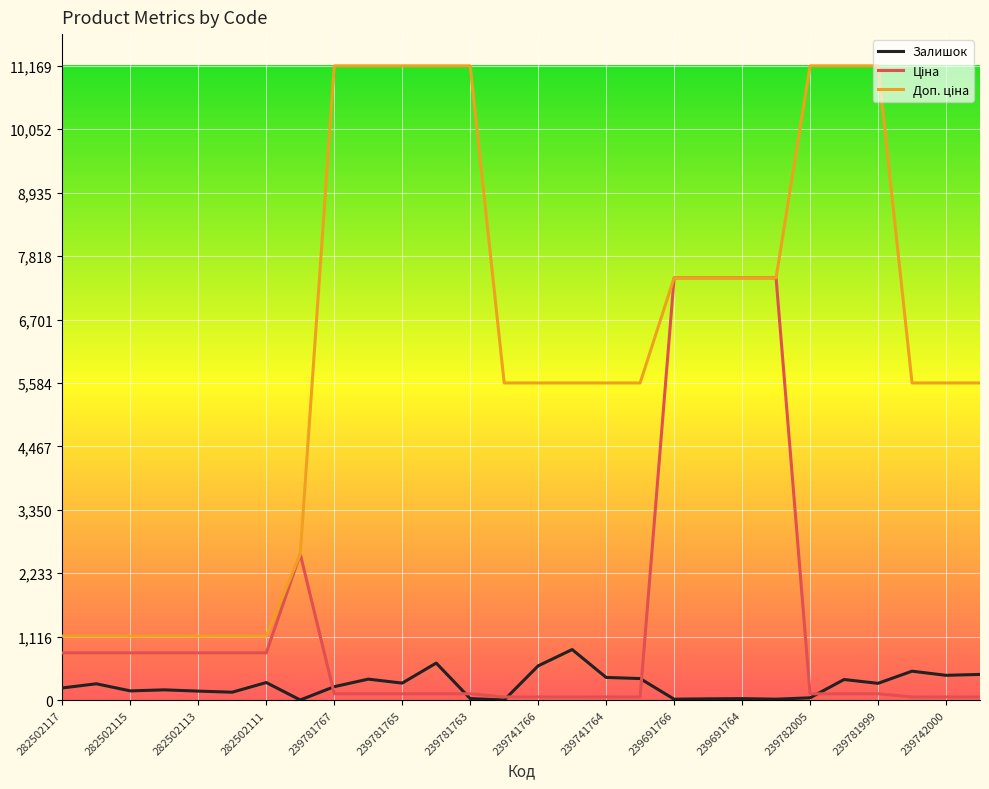

What is the greatest value displayed?

11169.0